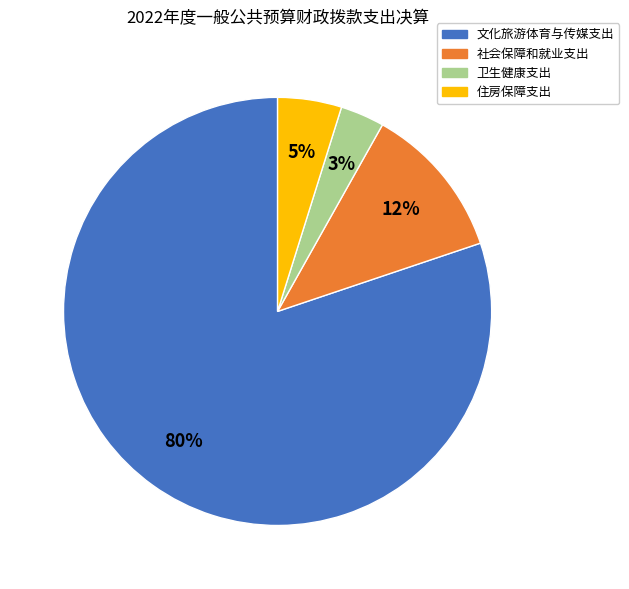

Count the number of slices in the pie.

4